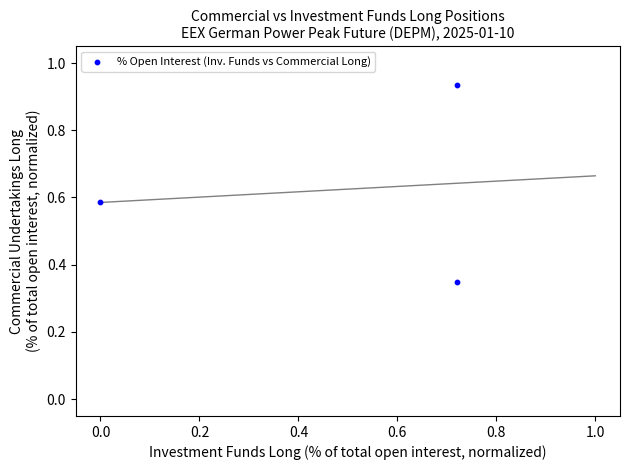

What is the range of X values (max minus min)?

0.7